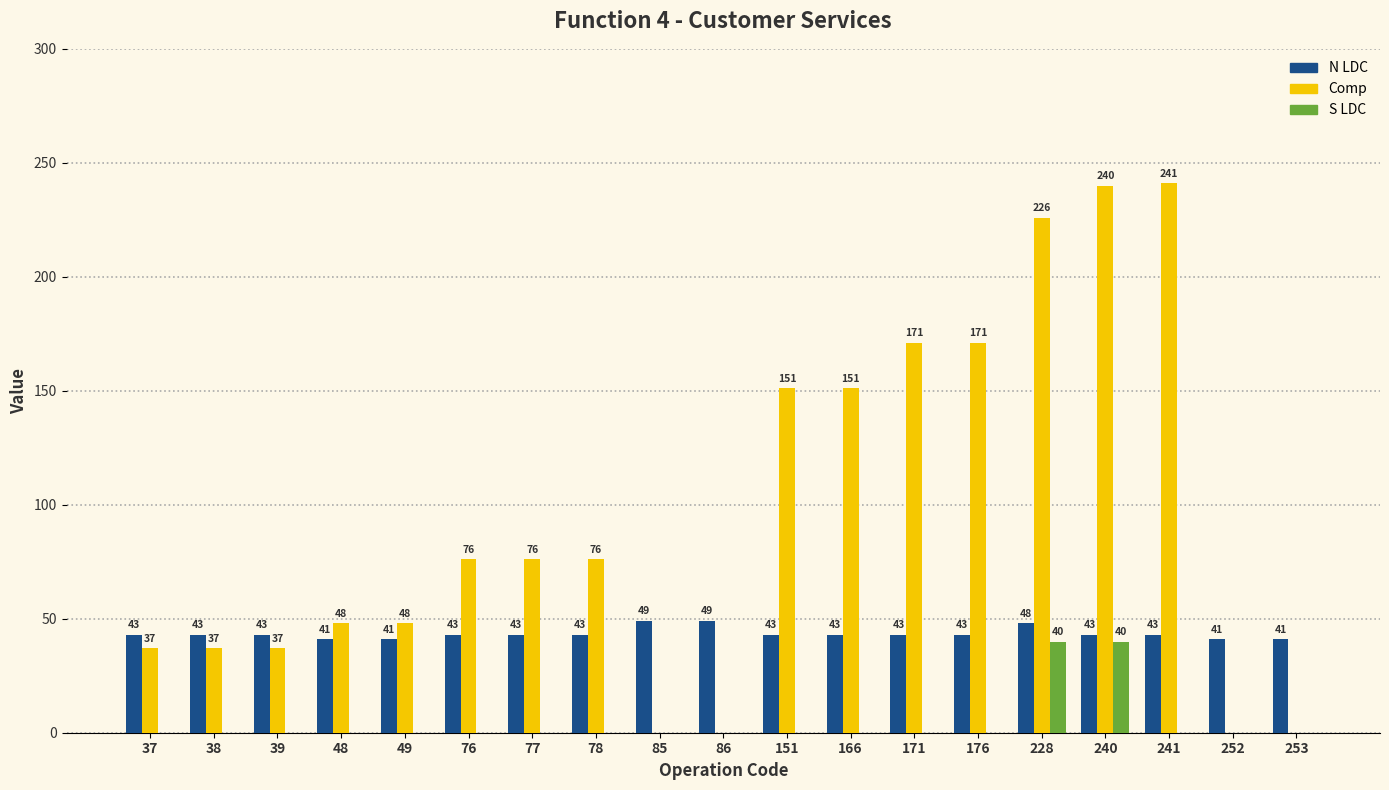

What is the total value across all series at 37?

80